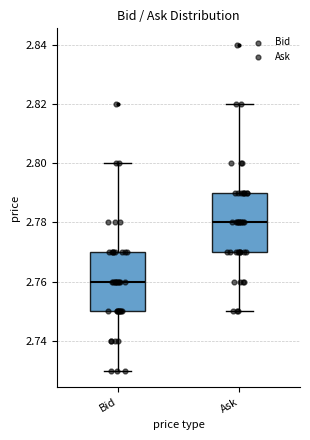

Where is the upper edge of the box for Ask on the y-axis? The values are not printed on the chart, so give them approximately, as read against the axis.

2.79